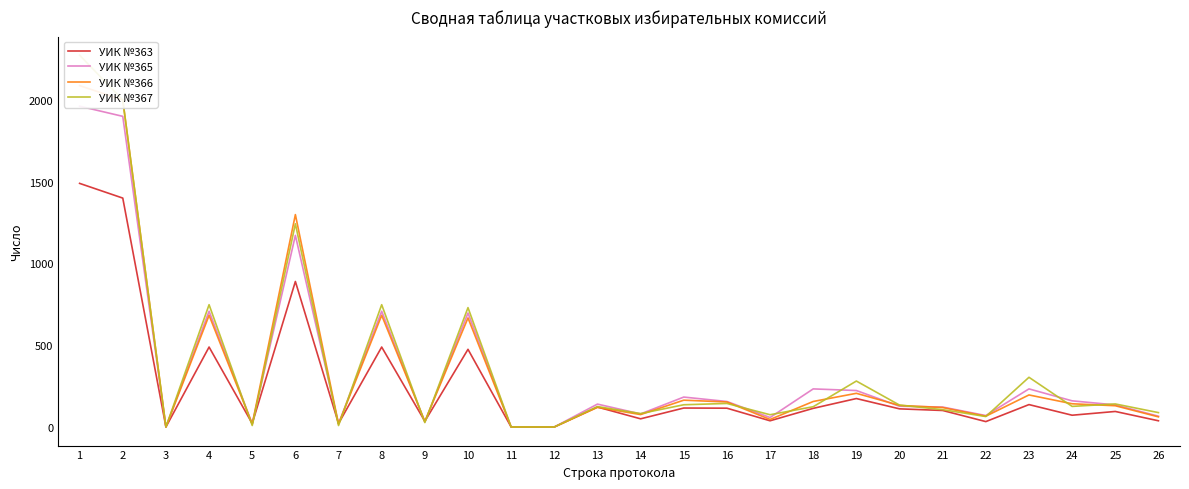

How many values in the УИК №365 series exceed 140?

12